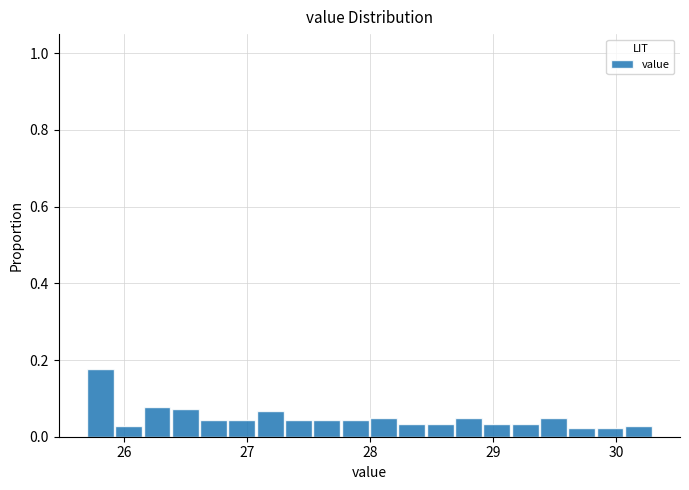

Read against the x-axis, roughly where is the centre of the tallest bar?

25.8